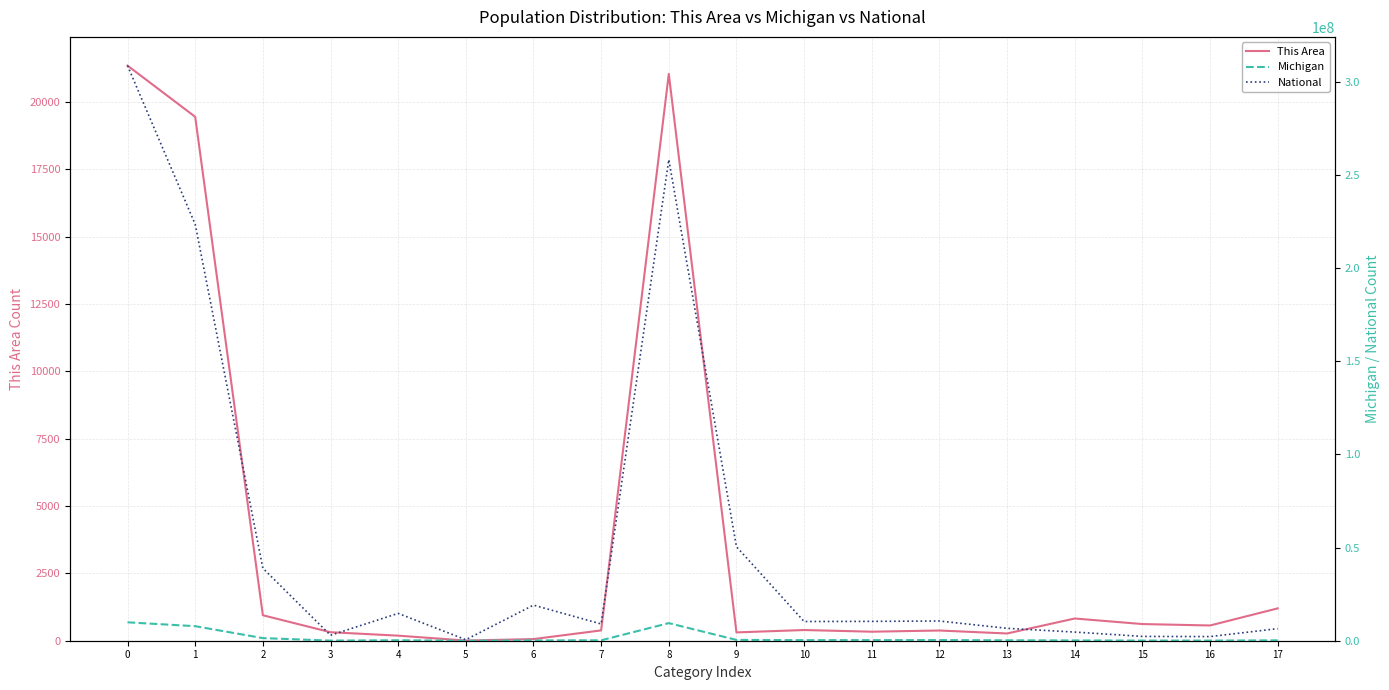

Reading left to right, extract all data points from this chart.

This Area: 0=21355	1=19455	2=946	3=316	4=188	5=6	6=61	7=383	8=21046	9=309	10=397	11=335	12=379	13=269	14=825	15=619	16=566	17=1201
Michigan: 0=9883640	1=7803120	2=1400362	3=62007	4=238199	5=2604	6=147029	7=230319	8=9447282	9=436358	10=304587	11=326145	12=345558	13=224021	14=155456	15=75606	16=69957	17=193006
National: 0=308745538	1=223553265	2=38929319	3=2932248	4=14674252	5=540013	6=19107368	7=9009073	8=258267944	9=50477594	10=10319427	11=10389638	12=10579862	13=6656209	14=4647457	15=2308319	16=2223198	17=6482659